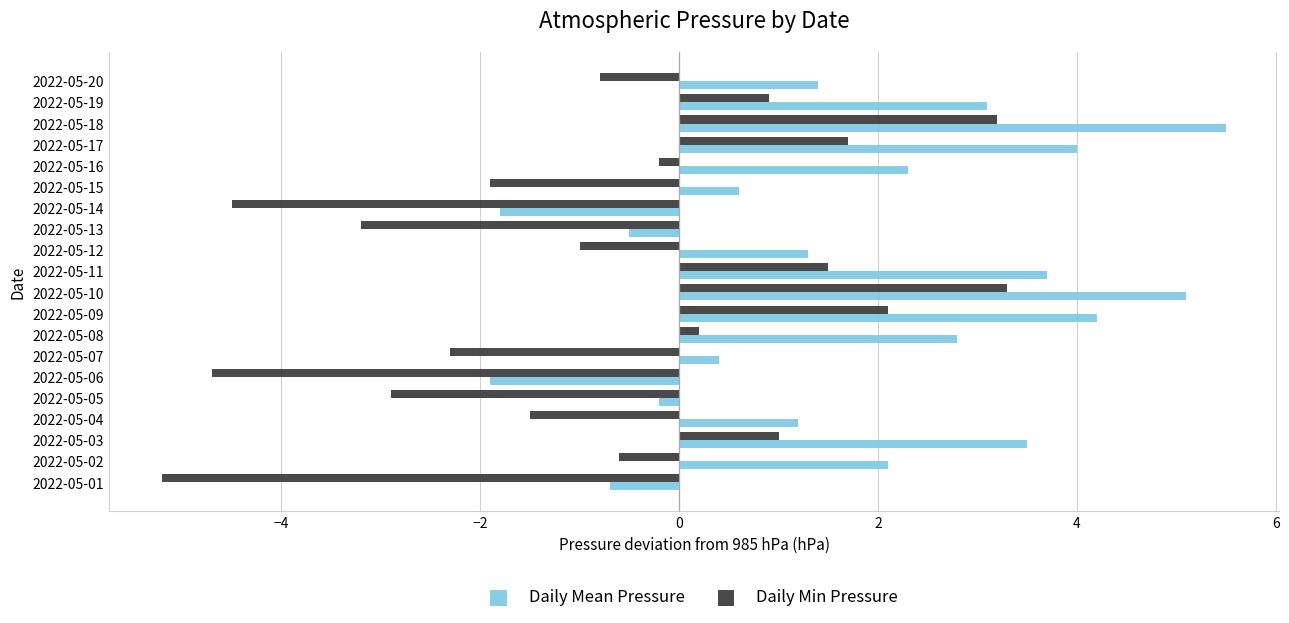

Is it true that Daily Min Pressure equals -2.3 at 2022-05-07?

True